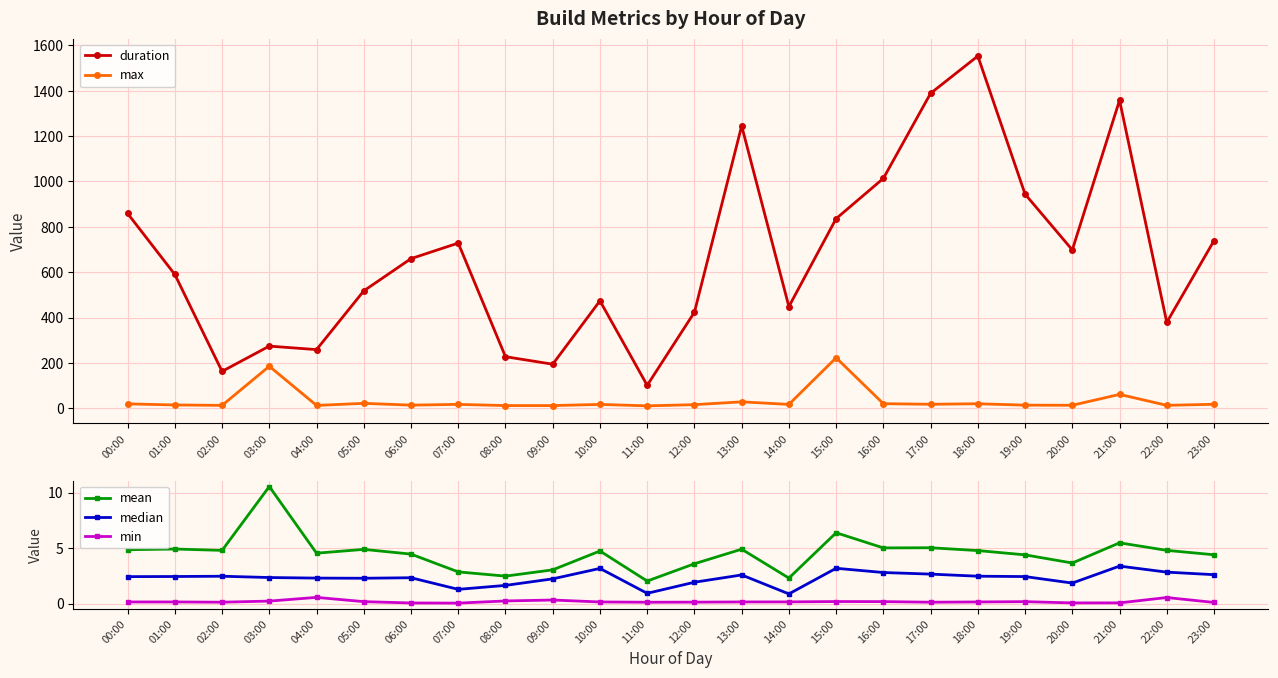

True or false: mean has a value of 3.7 at 08:00.

False